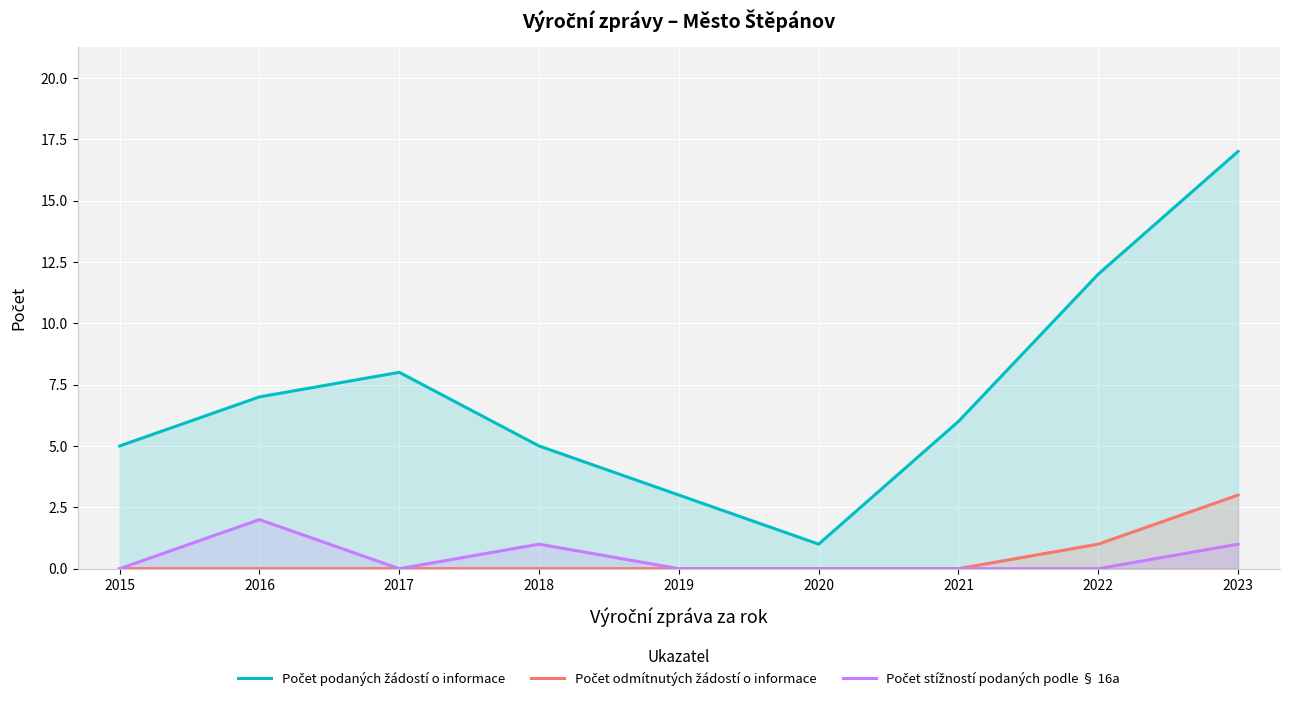

Is it true that Počet podaných žádostí o informace equals 4 at 2017?

False